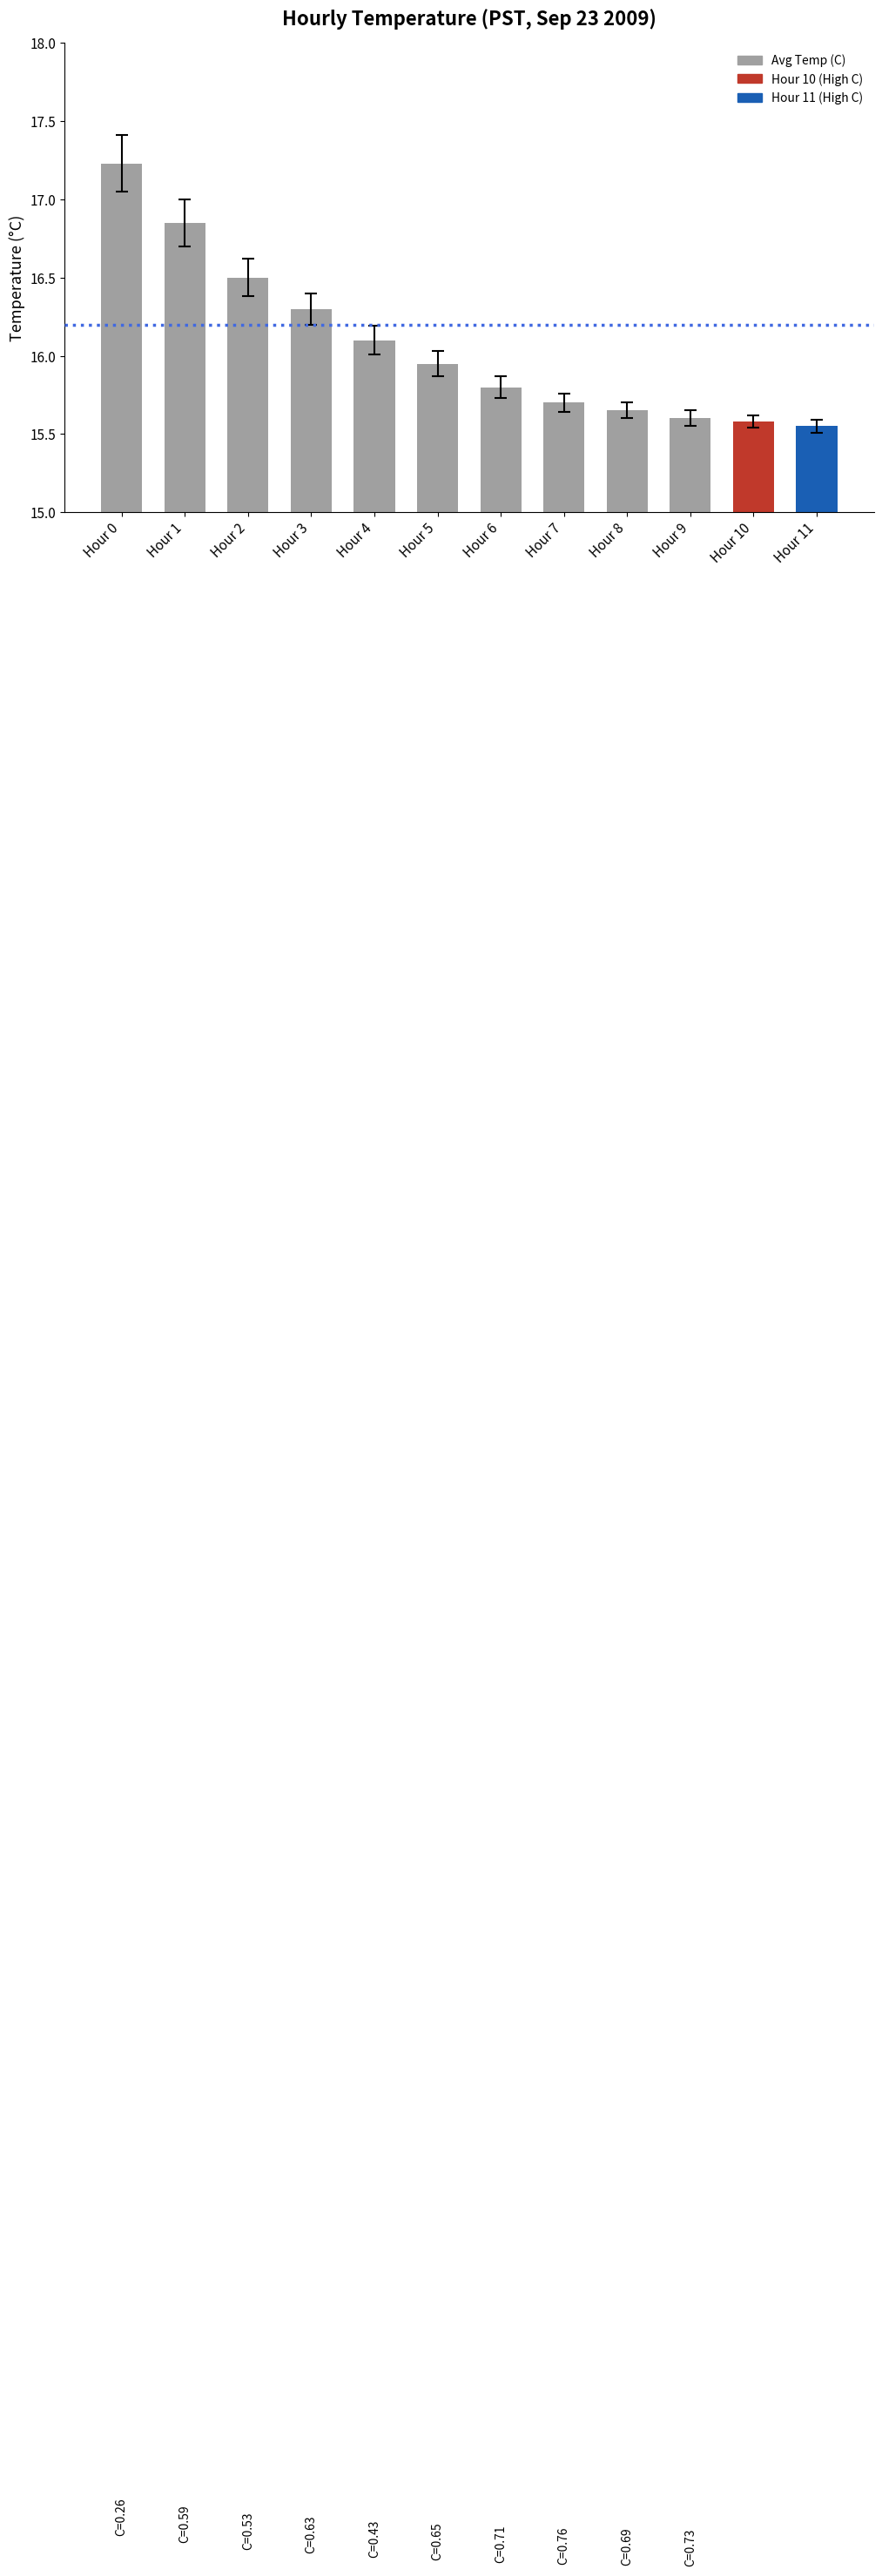

Which category has the highest value across all series?

Hour 0